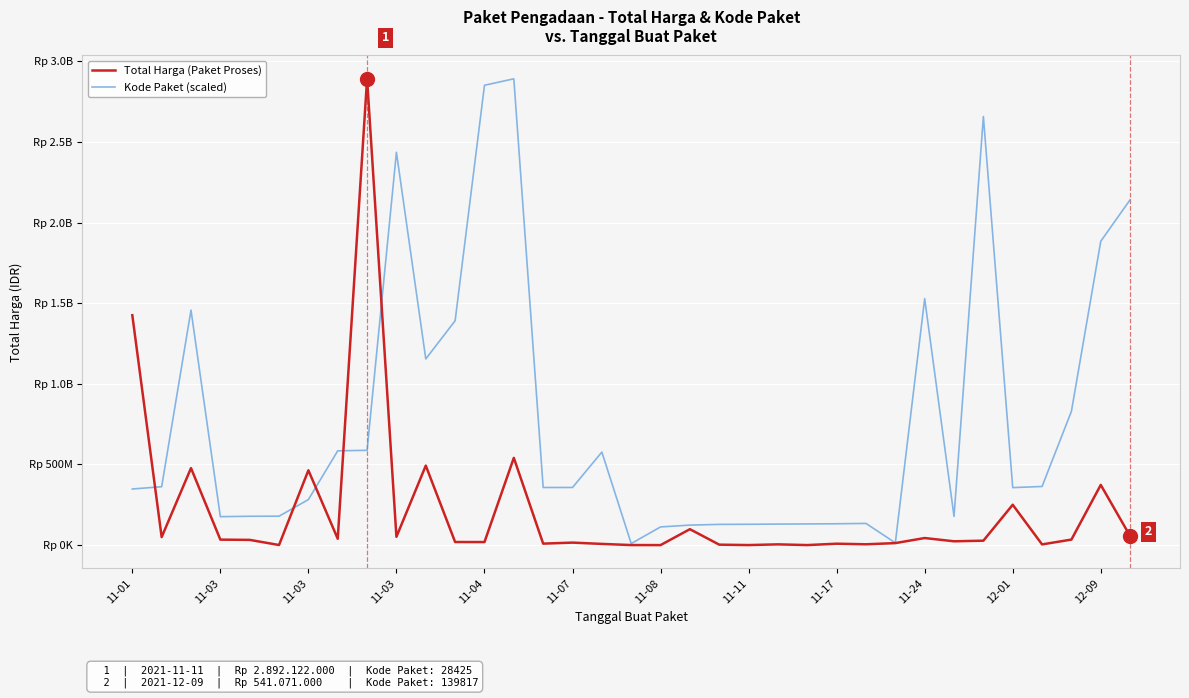

What is the difference between the second highest and second lowest values in the Kode Paket (scaled) series?

2838009902.4